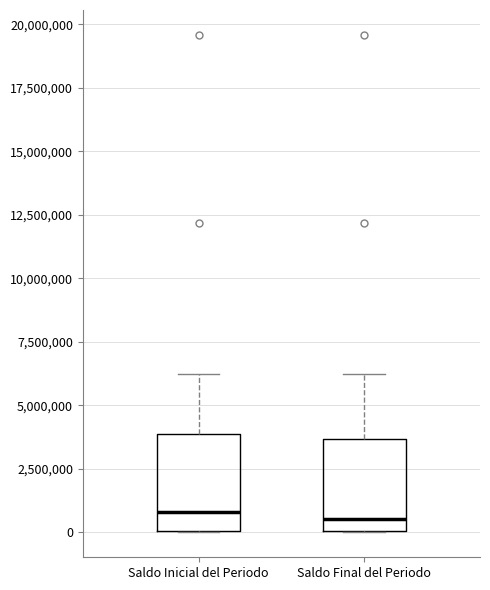

Reading left to right, transcribe this box plot: for each box, give where its median line is, the range the box spans, and where its two whiskers end, as read against the y-axis. The values are not printed on the chart, so give them approximately, as read against the axis.

Saldo Inicial del Periodo: median 1000000, box 0 to 4000000, whiskers 0 to 6500000
Saldo Final del Periodo: median 500000, box 0 to 3500000, whiskers 0 to 6500000